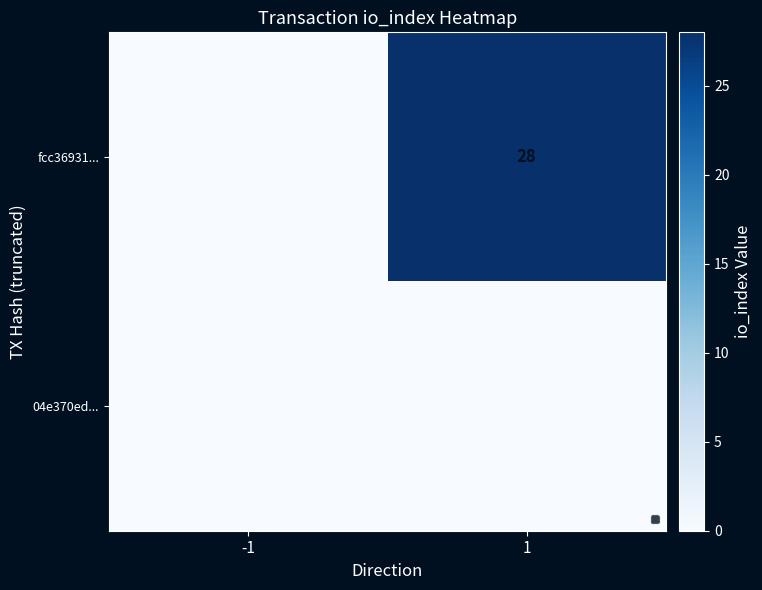

Is it true that fcc36931... equals 28 at 1?

True